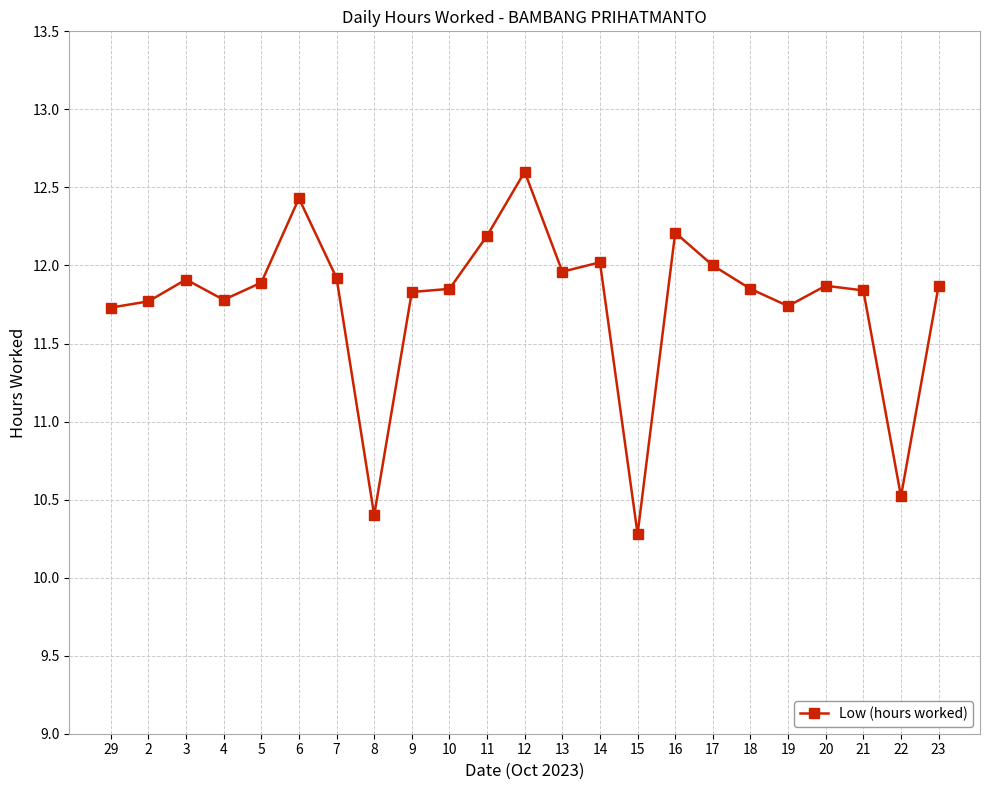

What position from the right is 2?

22